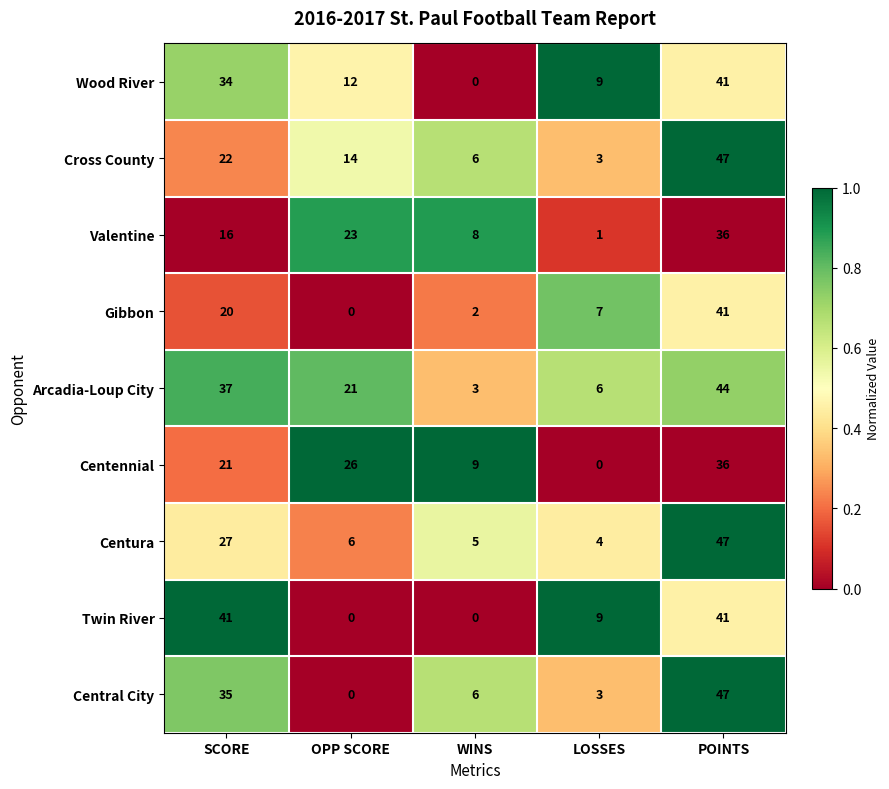

What is the sum of all Cross County values?

92